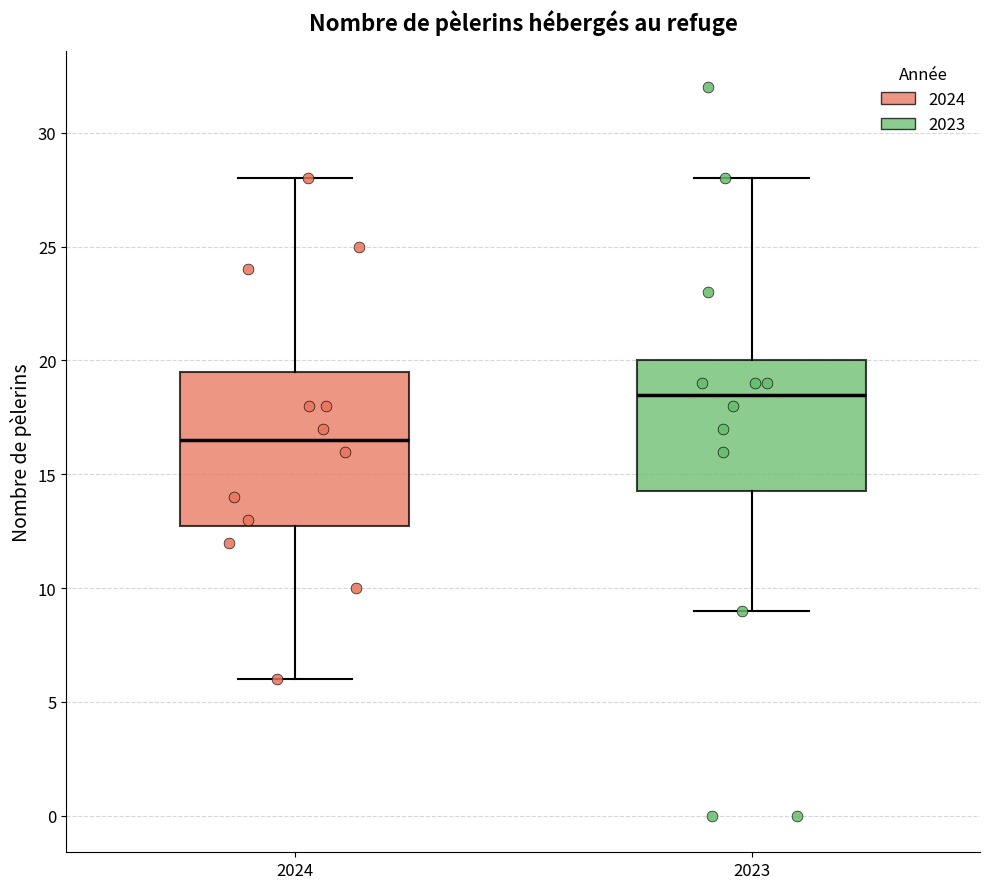

Where is the lower edge of the box at x = 2023 on the y-axis? The values are not printed on the chart, so give them approximately, as read against the axis.

14.5